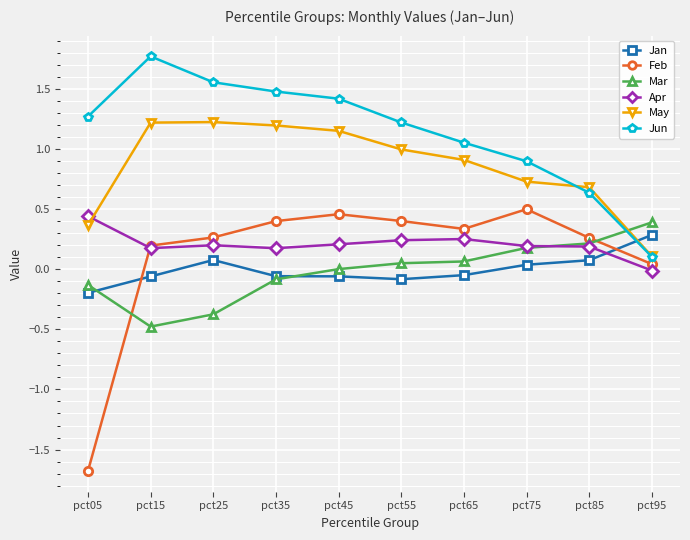

Is the value of Jun at pct15 greater than the value of Apr at pct15?

Yes